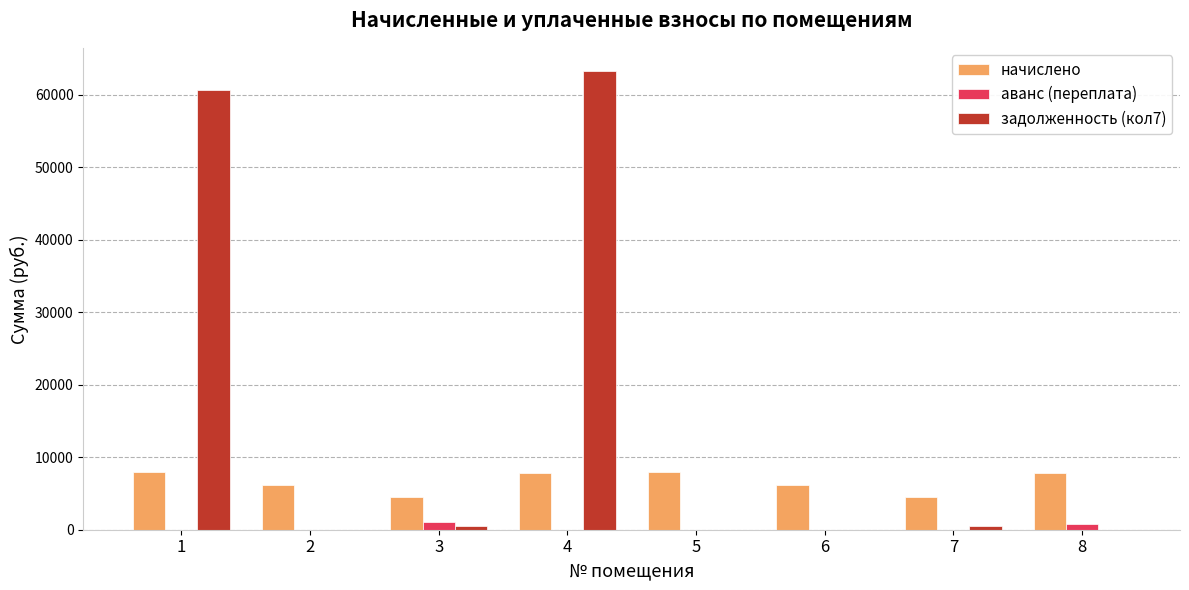

The value of аванс (переплата) at 5 is 0.0. True or false?

True